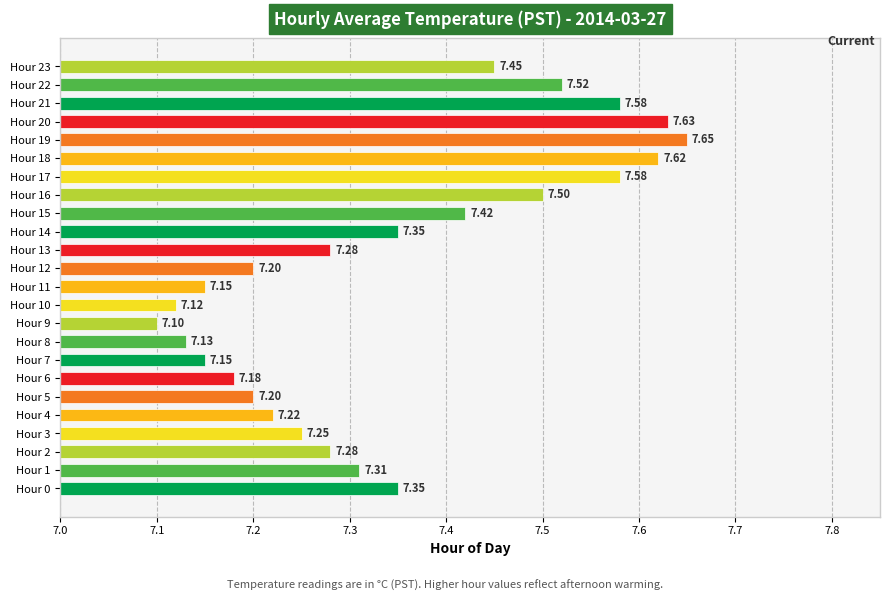

Between Hour 21 and Hour 1, which is larger?

Hour 21